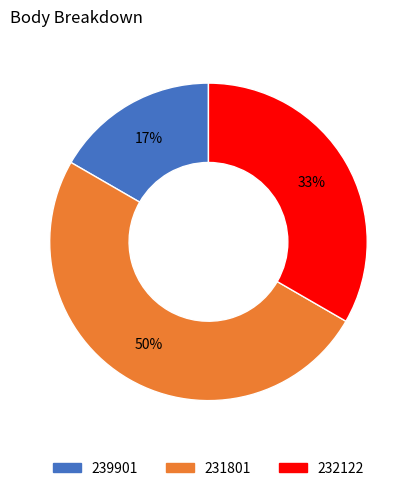

Which has a higher value, 239901 or 231801?

231801